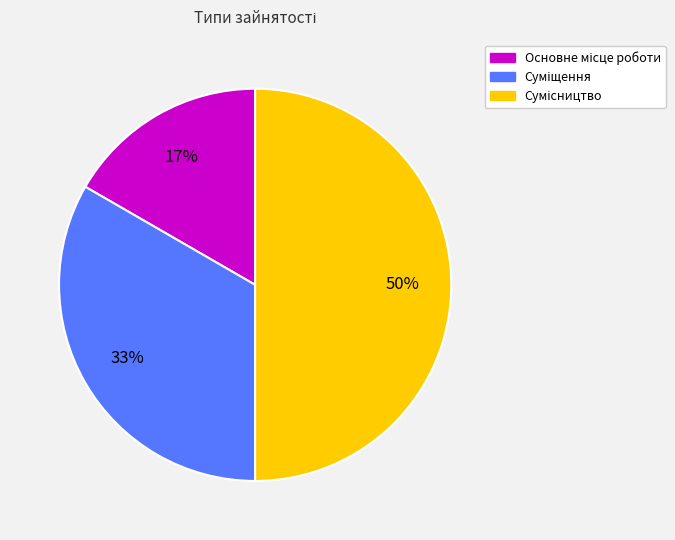

To the nearest percent, what is the difference between the largest and smallest slice percentages?

33%